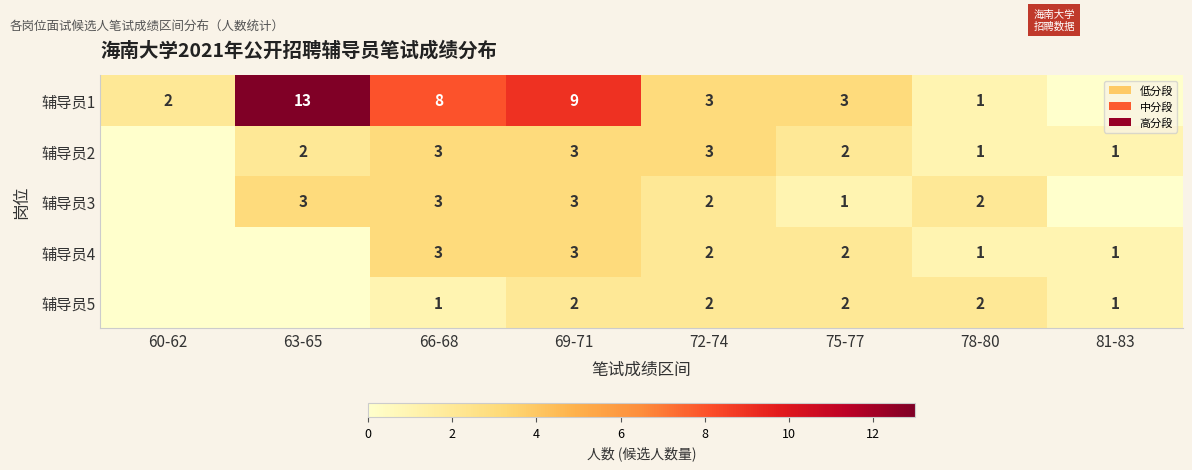

At which category is the sum across all series the highest?

69-71